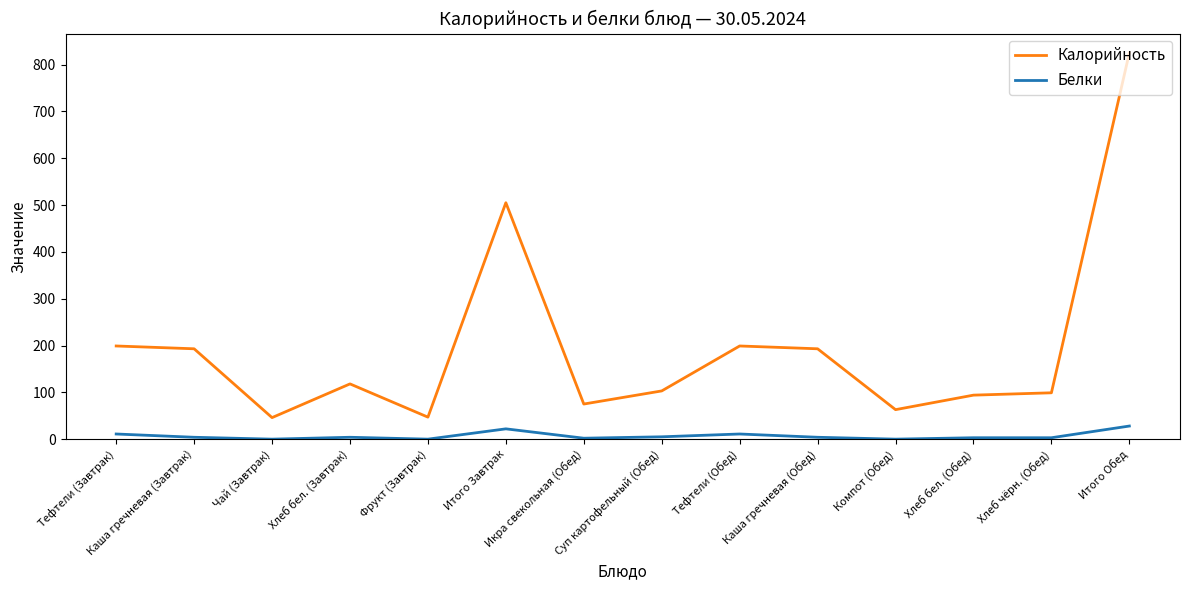

Which series has the largest total across all categories?

Калорийность